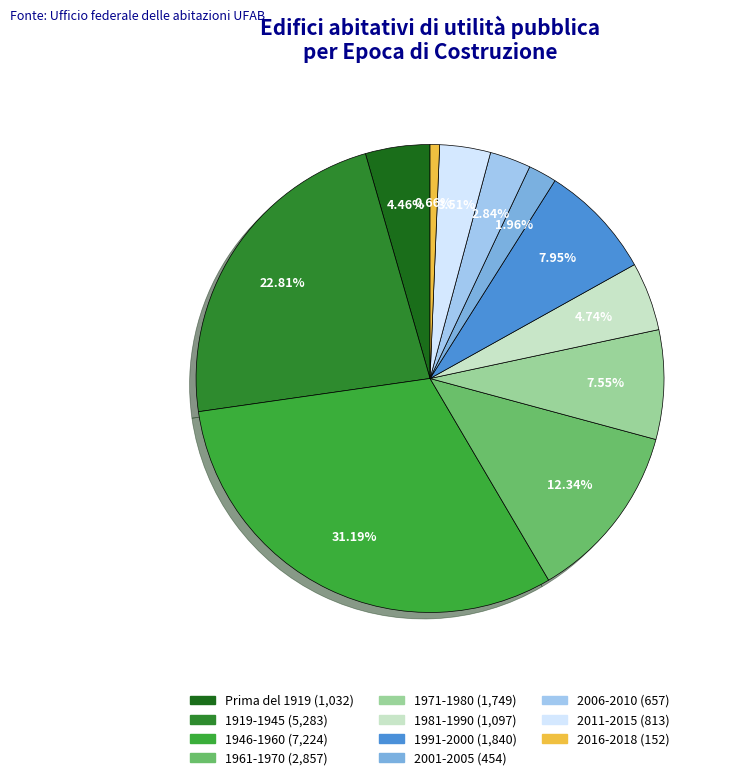

Which has a higher value, 2001-2005 or 1946-1960?

1946-1960